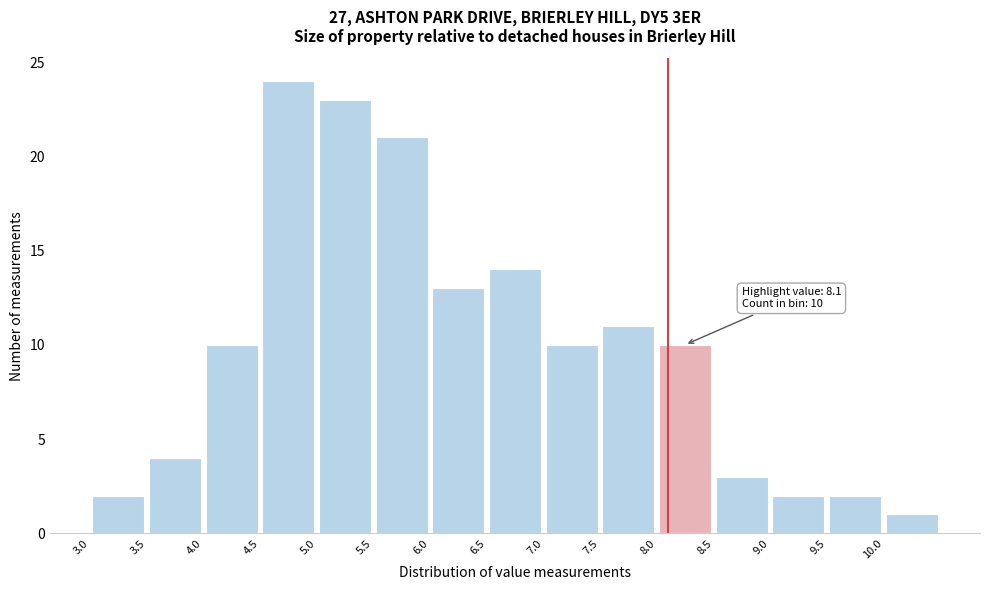

Over which range of the x-axis is the bar tallest?

4.5 to 5.0